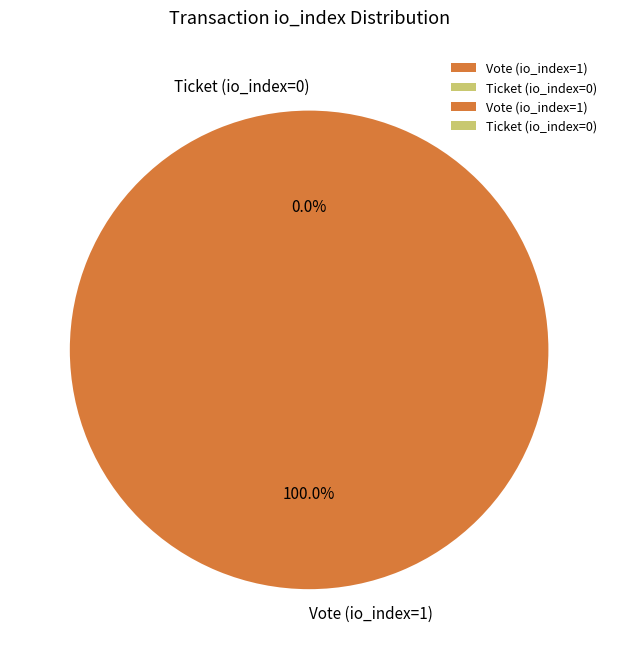

How many slices are in this pie chart?

2